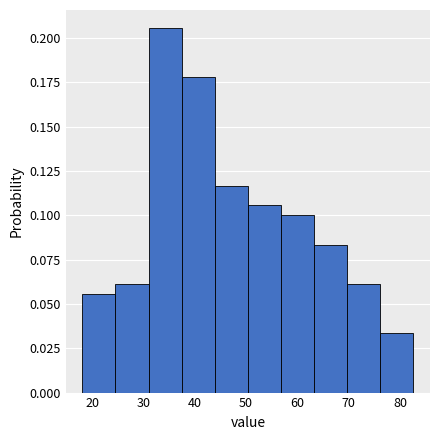

What is the height of the bar covering 70 to 76 on the x-axis? Neither the bar edges nor the heights are printed on the chart, so give them approximately, as read against the axes.

0.060